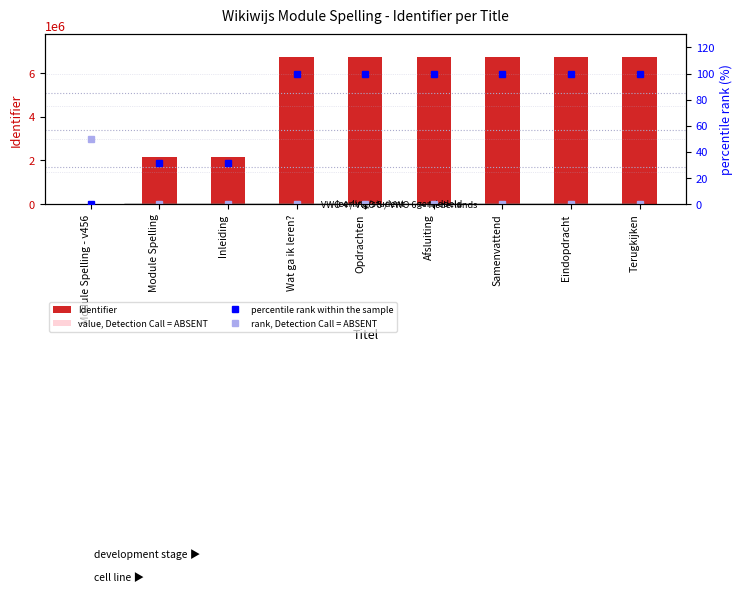

What is the label of the 1st bar from the right?

Terugkijken